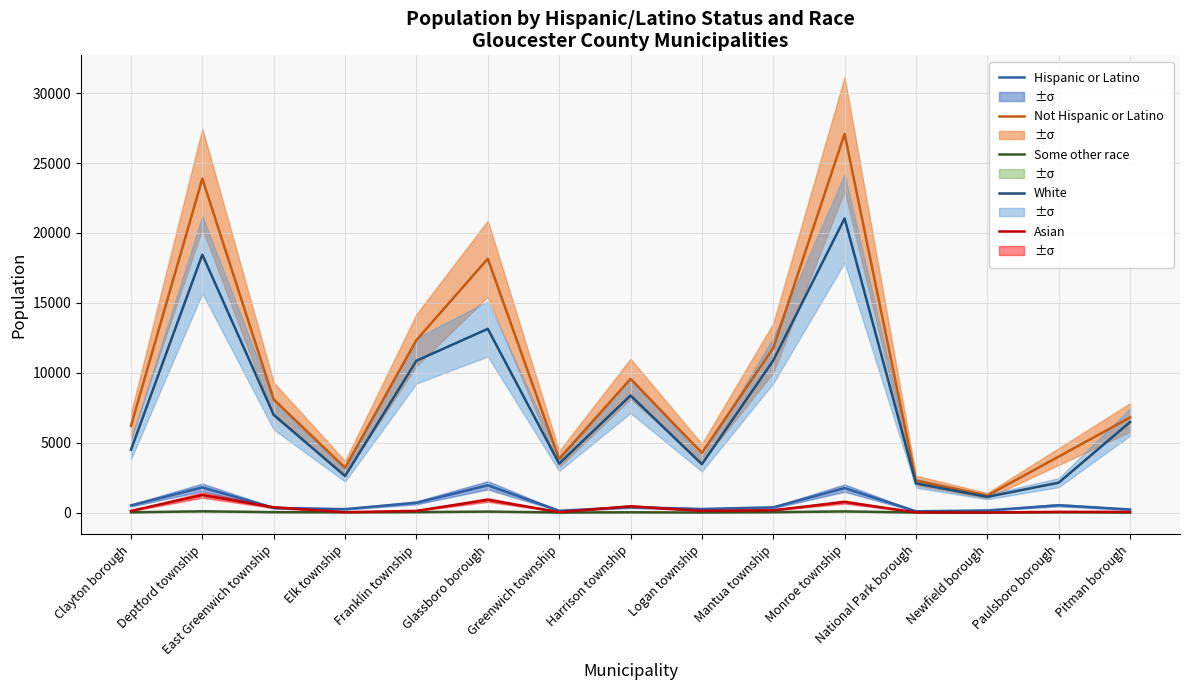

At which category does White reach its first local peak?

Deptford township